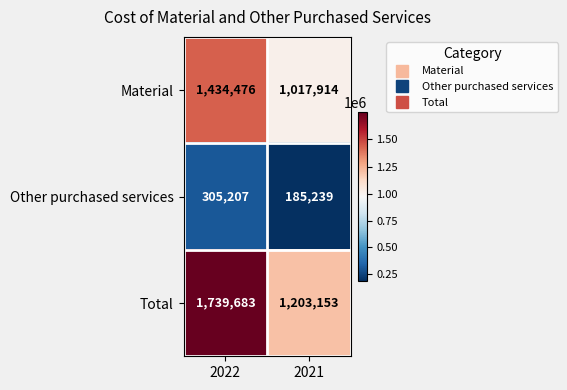

Reading left to right, extract all data points from this chart.

Material: 1434476	1017914
Other purchased services: 305207	185239
Total: 1739683	1203153